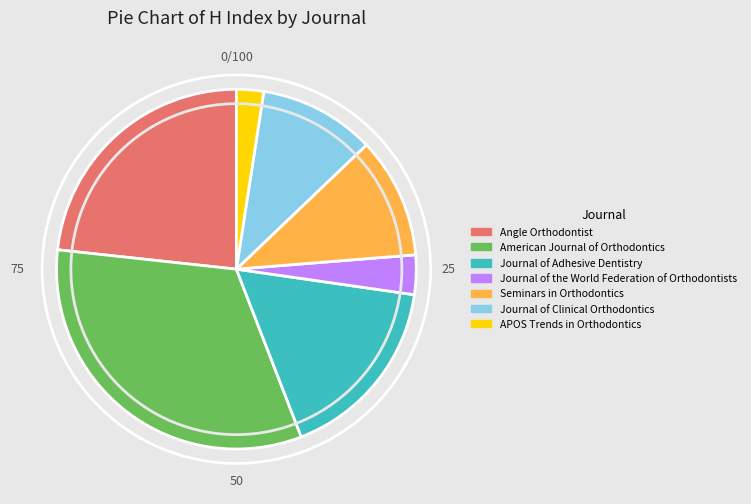

What is the smallest slice in the pie chart?

APOS Trends in Orthodontics